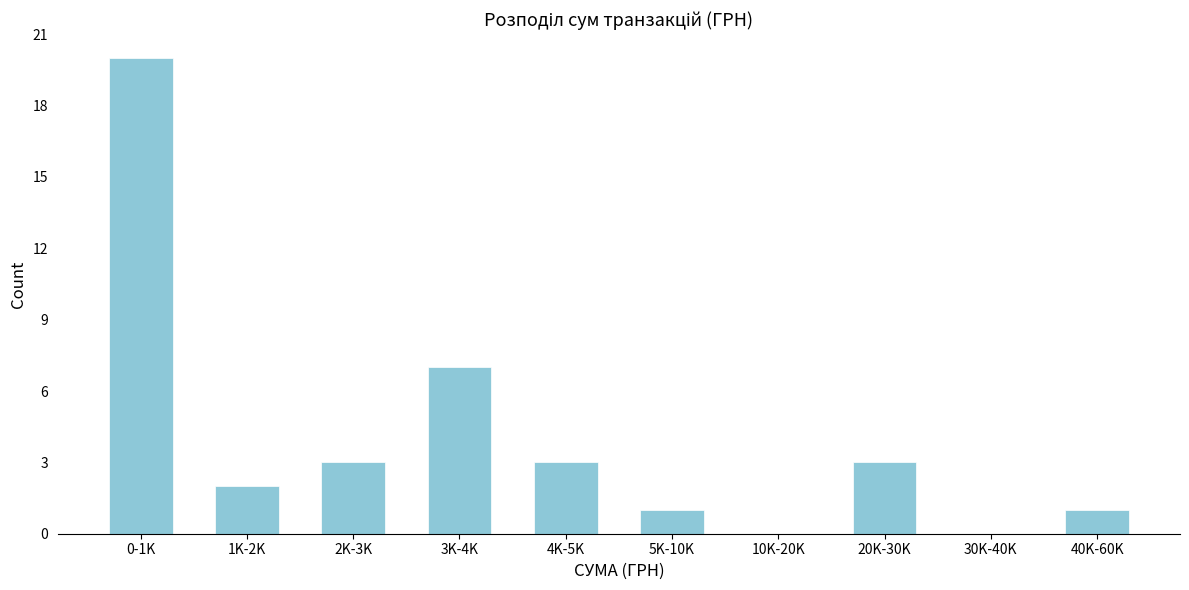

Reading left to right, list all the values displayed in this chart.

0-1K=20	1K-2K=2	2K-3K=3	3K-4K=7	4K-5K=3	5K-10K=1	10K-20K=0	20K-30K=3	30K-40K=0	40K-60K=1